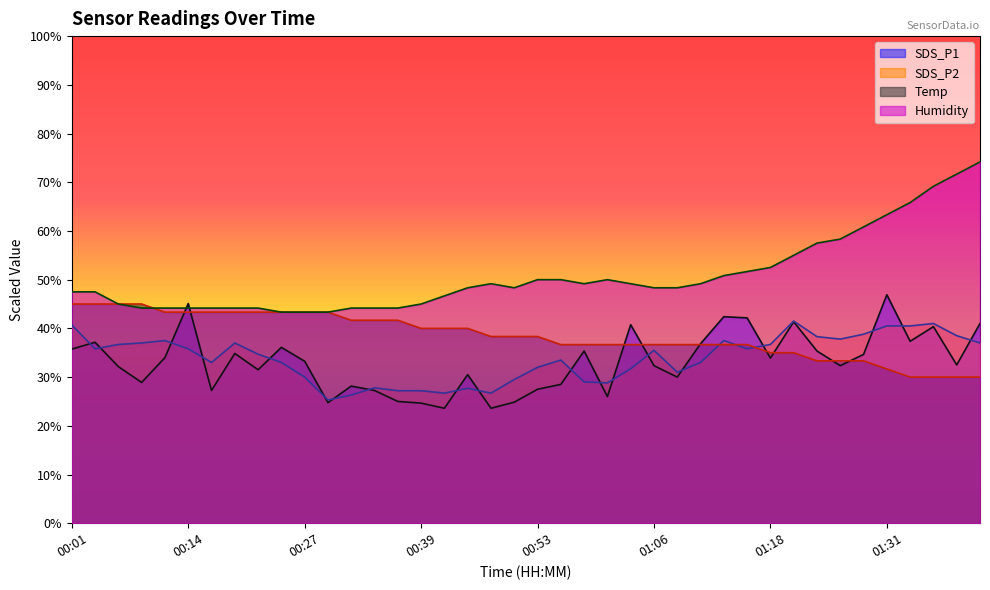

How many values in the Humidity series are below 48?

17